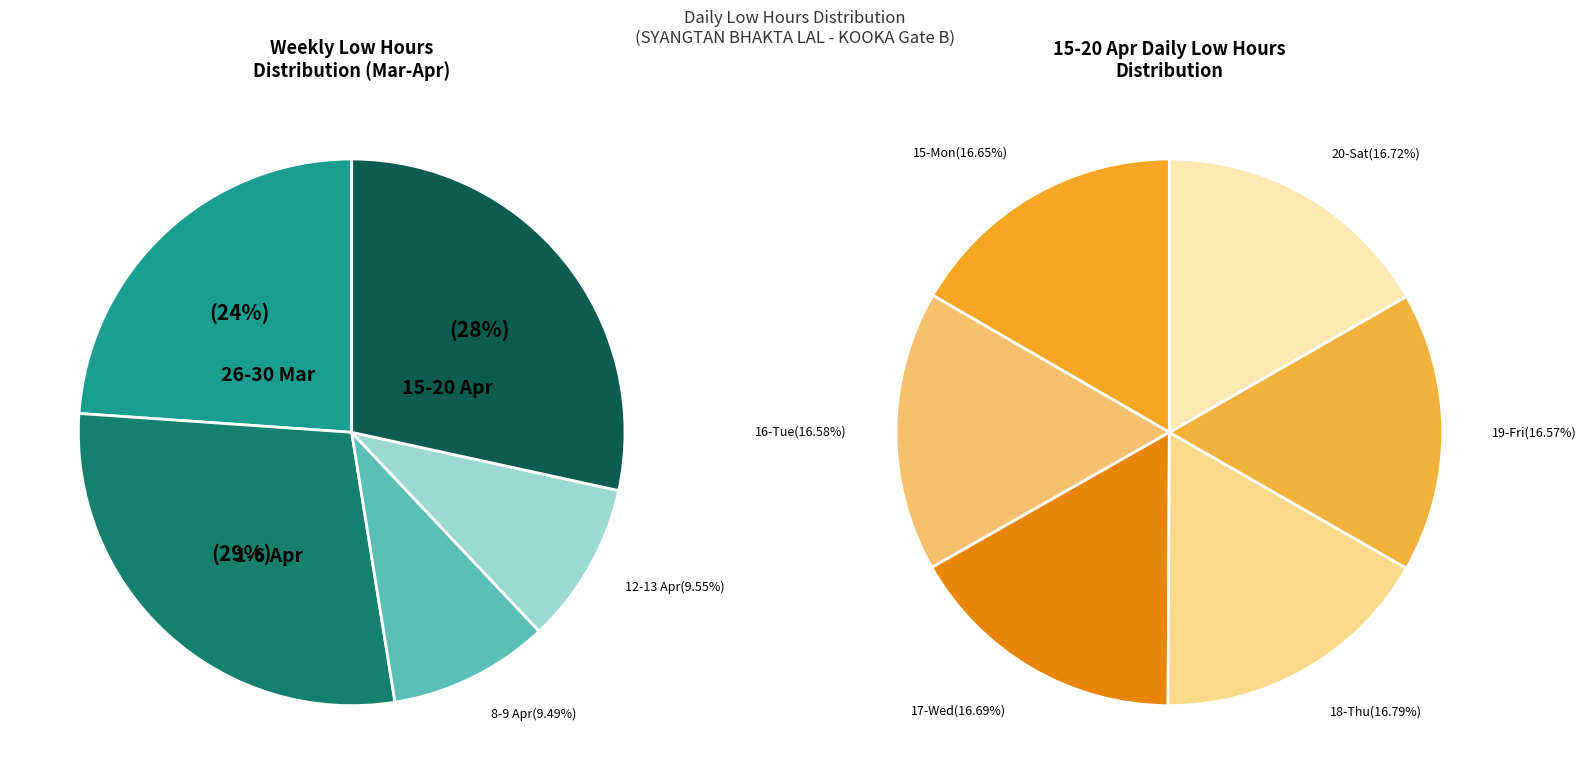

Which category has the smallest portion of the pie?

19-Fri